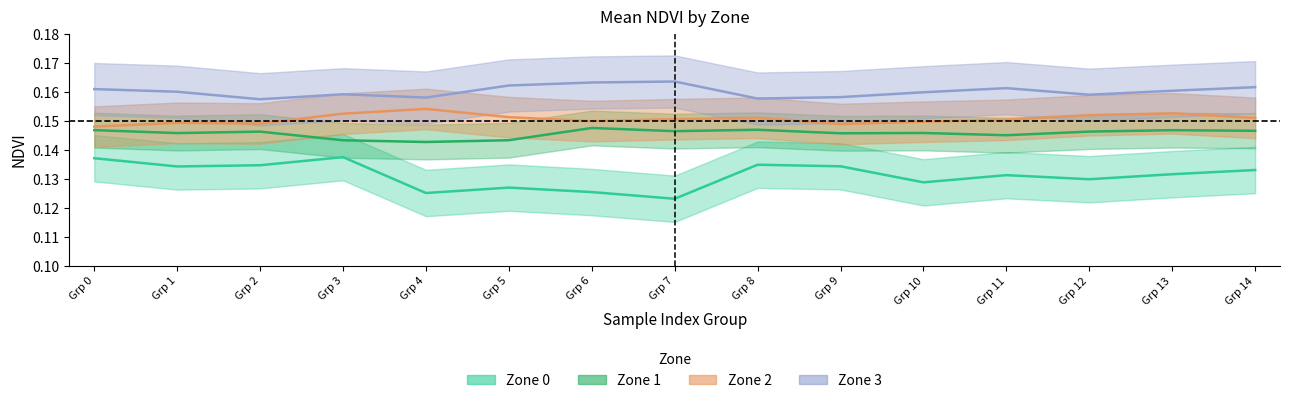

Is it true that Zone_3_mean equals 0.2 at Grp 5?

True